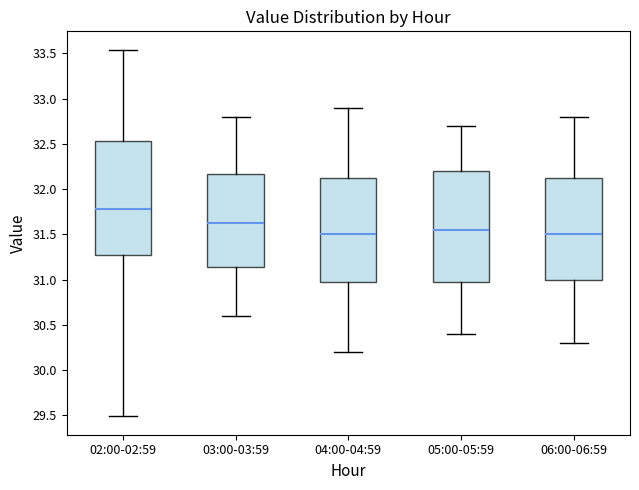

Reading left to right, transcribe this box plot: for each box, give where its median line is, the range the box spans, and where its two whiskers end, as read against the y-axis. The values are not printed on the chart, so give them approximately, as read against the axis.

02:00-02:59: median 31.80, box 31.30 to 32.55, whiskers 29.50 to 33.55
03:00-03:59: median 31.65, box 31.15 to 32.15, whiskers 30.60 to 32.80
04:00-04:59: median 31.50, box 31.00 to 32.15, whiskers 30.20 to 32.90
05:00-05:59: median 31.55, box 31.00 to 32.20, whiskers 30.40 to 32.70
06:00-06:59: median 31.50, box 31.00 to 32.15, whiskers 30.30 to 32.80